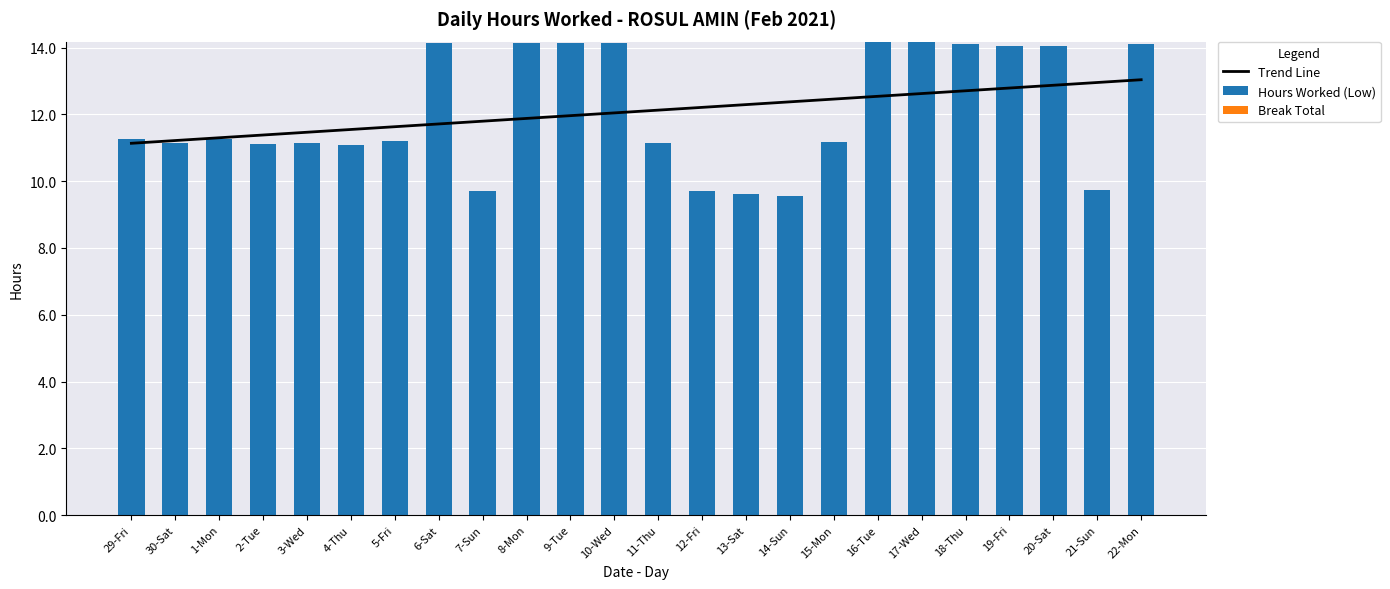

Reading left to right, extract all data points from this chart.

Trend Line: 29-Fri=11.1	30-Sat=11.2	1-Mon=11.3	2-Tue=11.4	3-Wed=11.5	4-Thu=11.5	5-Fri=11.6	6-Sat=11.7	7-Sun=11.8	8-Mon=11.9	9-Tue=12.0	10-Wed=12.0	11-Thu=12.1	12-Fri=12.2	13-Sat=12.3	14-Sun=12.4	15-Mon=12.5	16-Tue=12.5	17-Wed=12.6	18-Thu=12.7	19-Fri=12.8	20-Sat=12.9	21-Sun=13.0	22-Mon=13.0
Hours Worked (Low): 29-Fri=11.2	30-Sat=11.1	1-Mon=11.2	2-Tue=11.1	3-Wed=11.1	4-Thu=11.1	5-Fri=11.2	6-Sat=14.1	7-Sun=9.7	8-Mon=14.1	9-Tue=14.2	10-Wed=14.2	11-Thu=11.1	12-Fri=9.7	13-Sat=9.6	14-Sun=9.6	15-Mon=11.2	16-Tue=14.2	17-Wed=14.2	18-Thu=14.1	19-Fri=14.0	20-Sat=14.1	21-Sun=9.7	22-Mon=14.1
Break Total: 29-Fri=0.0	30-Sat=0.0	1-Mon=0.0	2-Tue=0.0	3-Wed=0.0	4-Thu=0.0	5-Fri=0.0	6-Sat=0.0	7-Sun=0.0	8-Mon=0.0	9-Tue=0.0	10-Wed=0.0	11-Thu=0.0	12-Fri=0.0	13-Sat=0.0	14-Sun=0.0	15-Mon=0.0	16-Tue=0.0	17-Wed=0.0	18-Thu=0.0	19-Fri=0.0	20-Sat=0.0	21-Sun=0.0	22-Mon=0.0